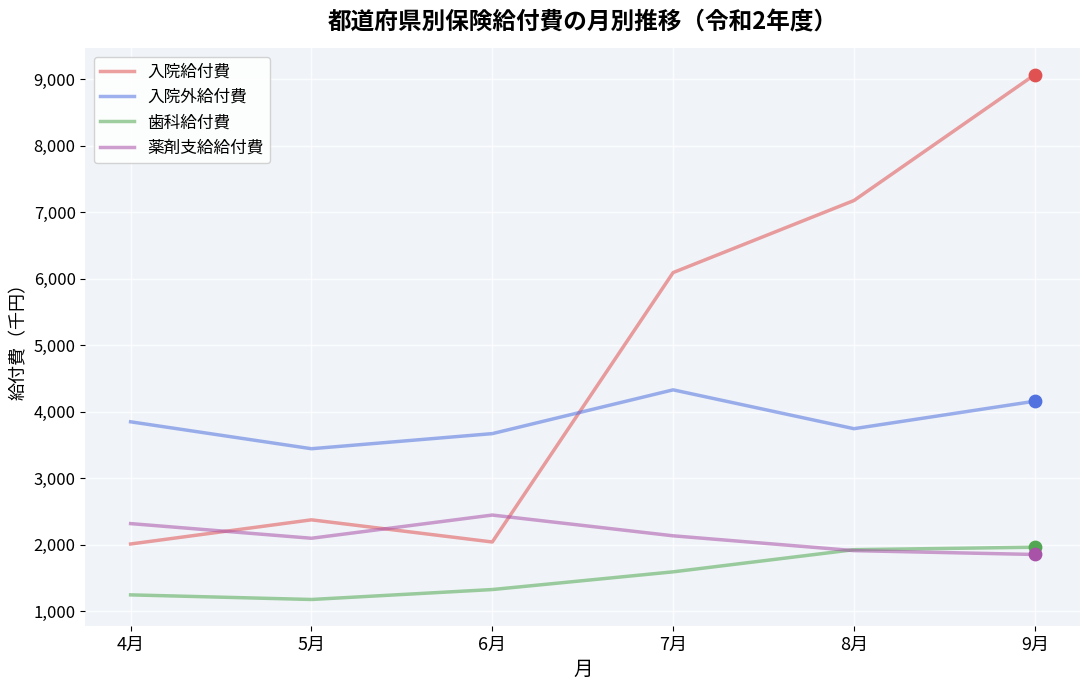

Is the value of 薬剤支給給付費 at 9月 greater than the value of 入院外給付費 at 6月?

No